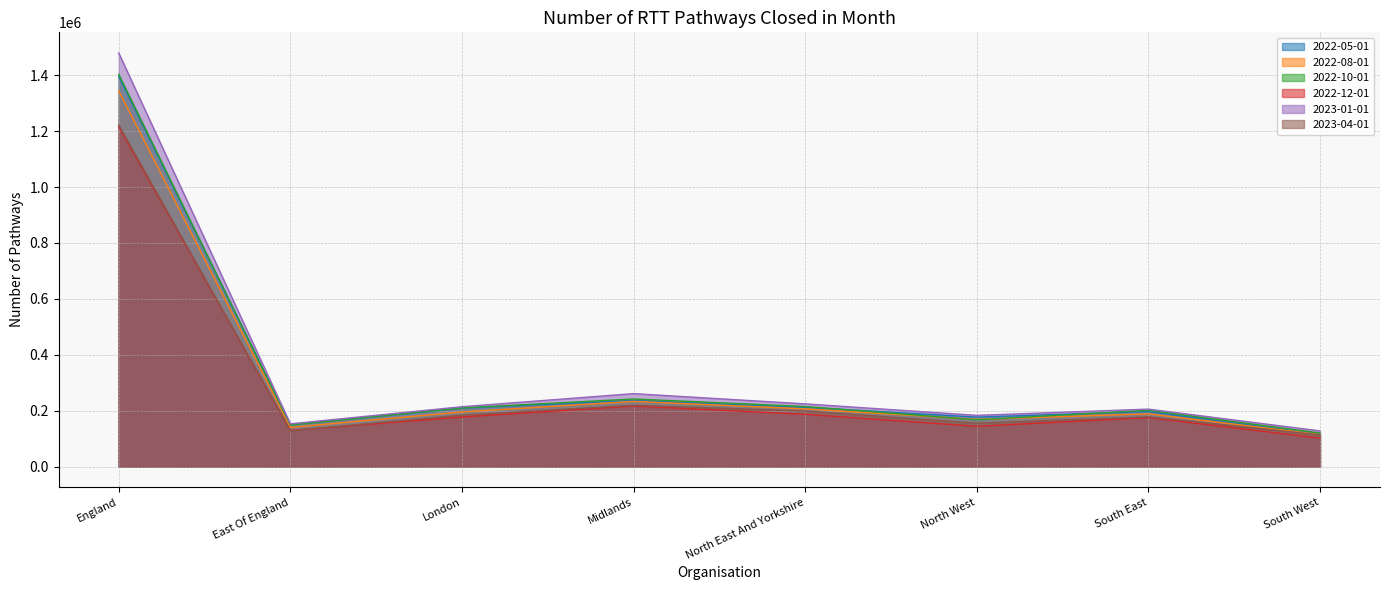

What is the spread (max minus min) of values at South West?

25670.2